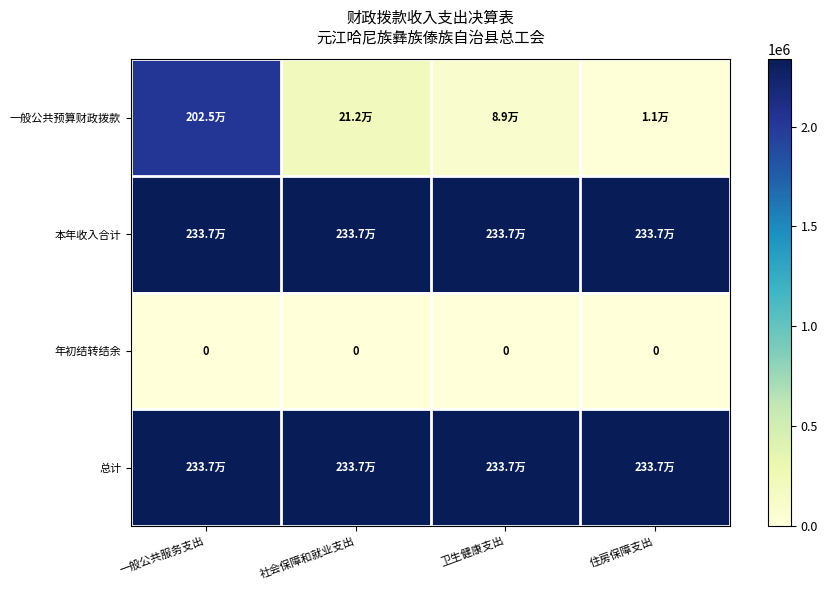

The 一般公共预算财政拨款 series shows 34205.0 at 卫生健康支出. True or false?

False